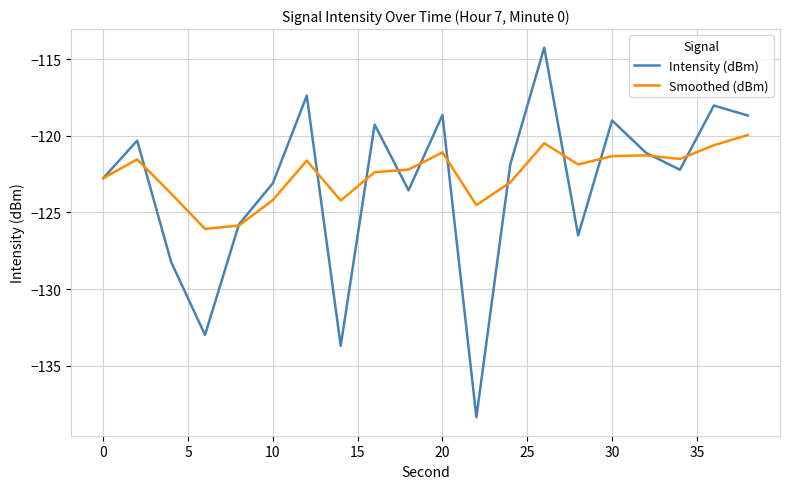

How many values in the Intensity (dBm) series exceed -121?

8